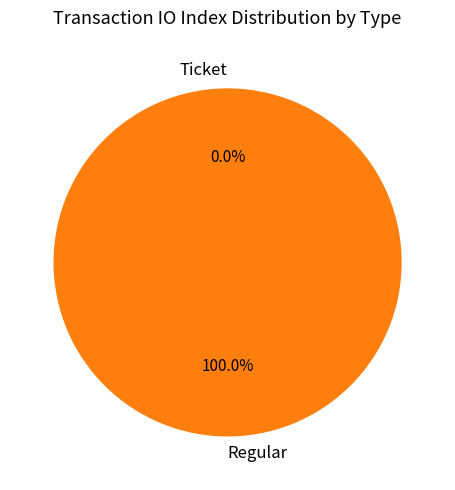

The Ticket slice represents 0% of the pie. True or false?

True